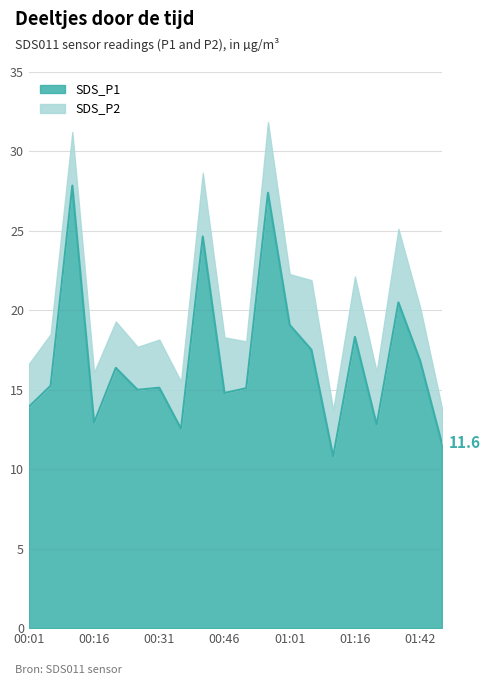

What position from the right is 00:46?

11